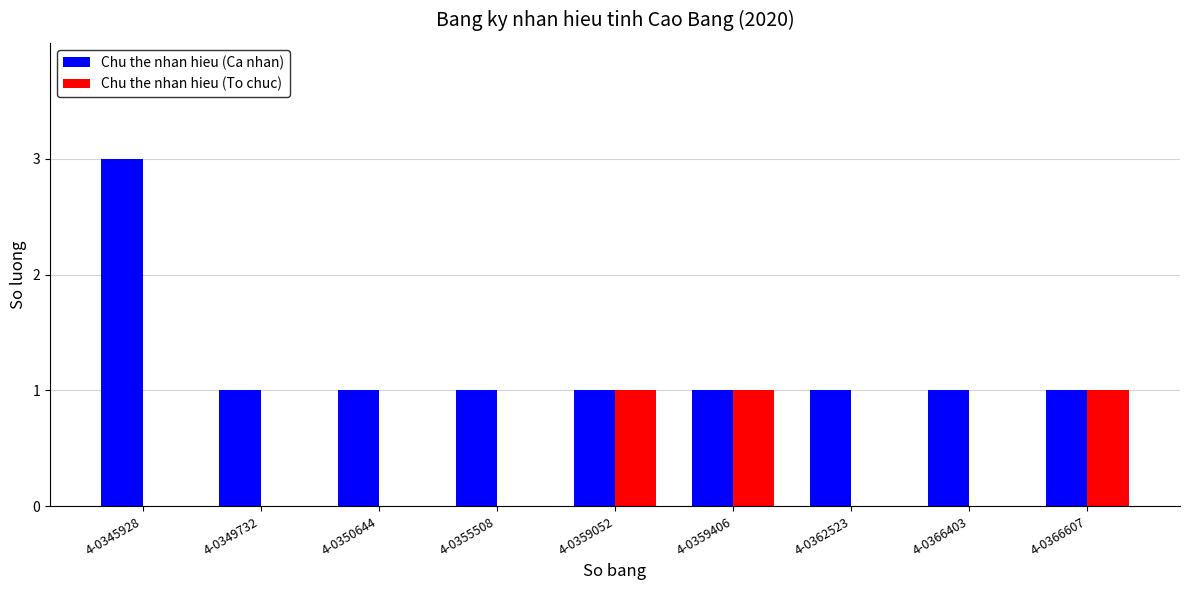

How many data points does each series have?

9